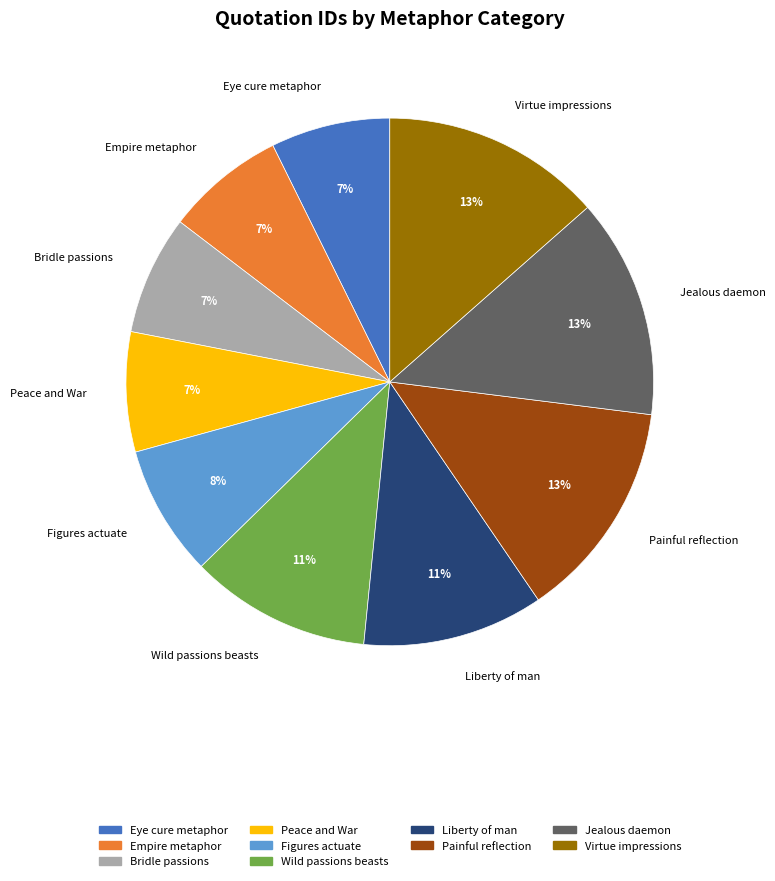

To the nearest percent, what percentage of the pie is Empire metaphor?

7%